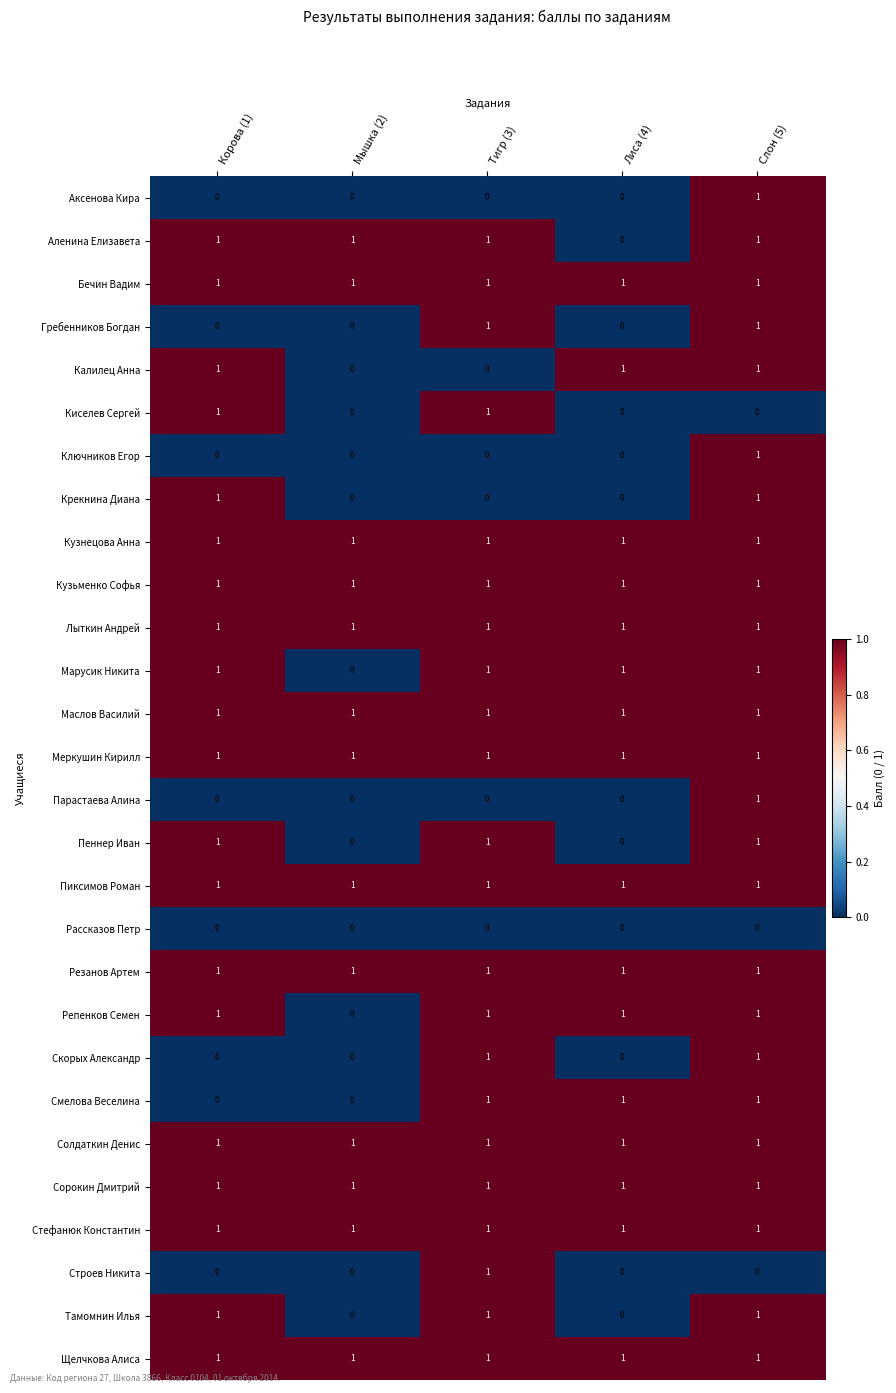

At which category is the sum across all series the highest?

Слон (5)